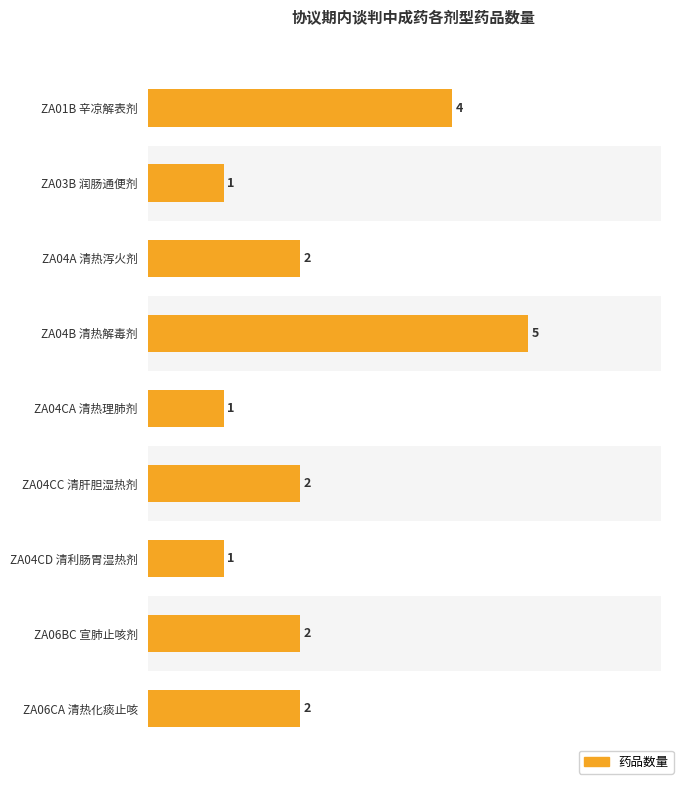

What is the difference between the maximum and minimum values?

4